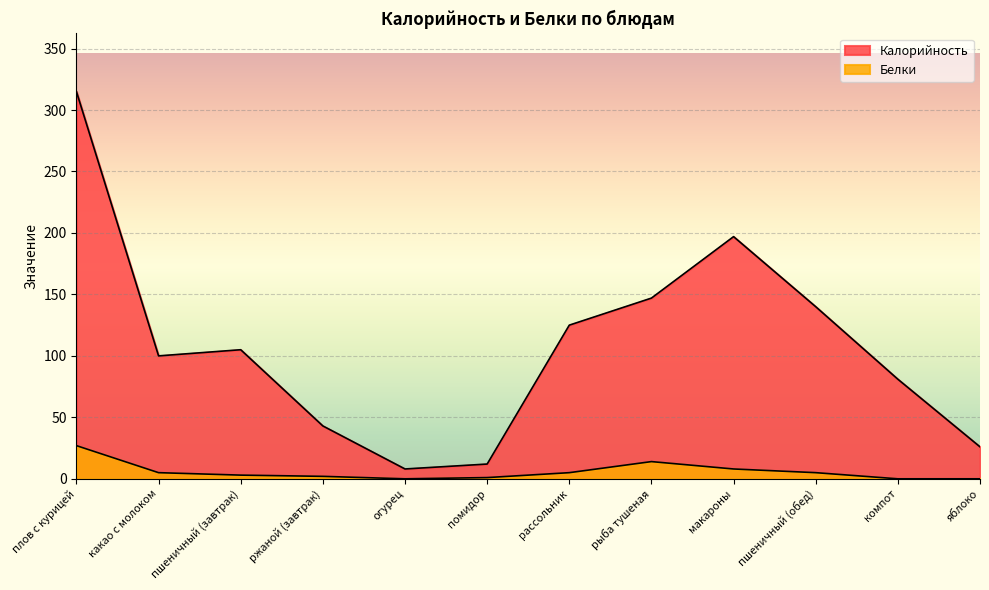

Between рассольник and плов с курицей, which is larger?

плов с курицей